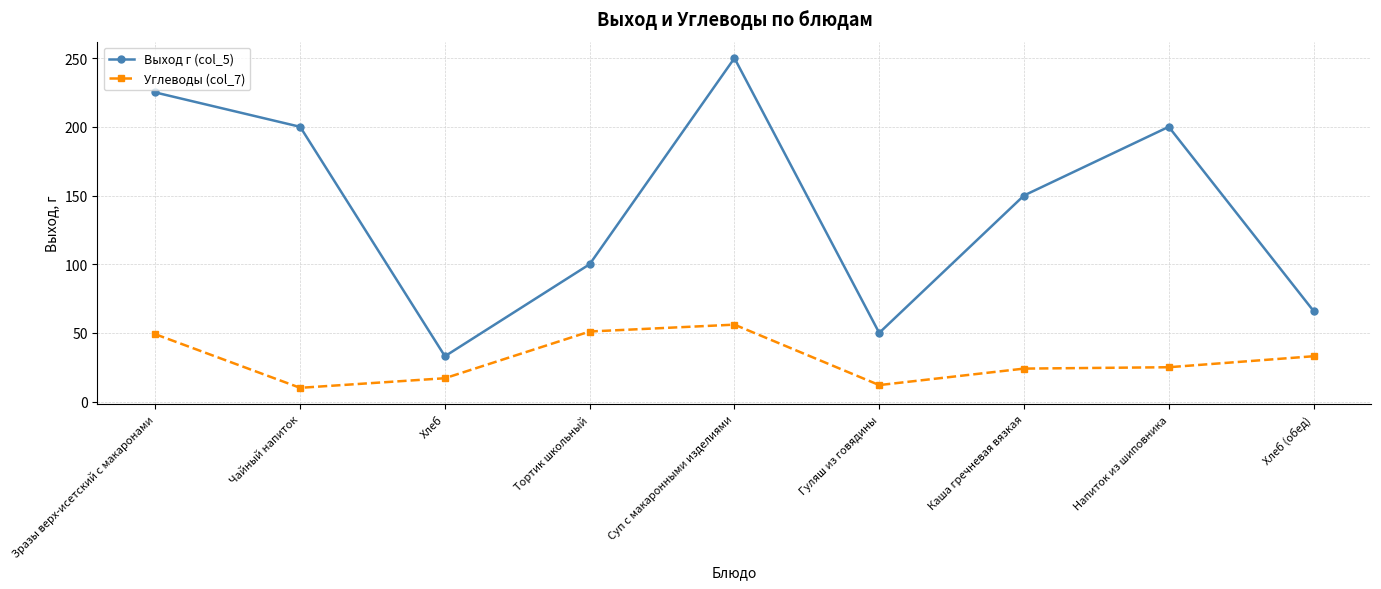

Which series changed the most between Зразы верх-исетский с макаронами and Хлеб?

Выход г (col_5)